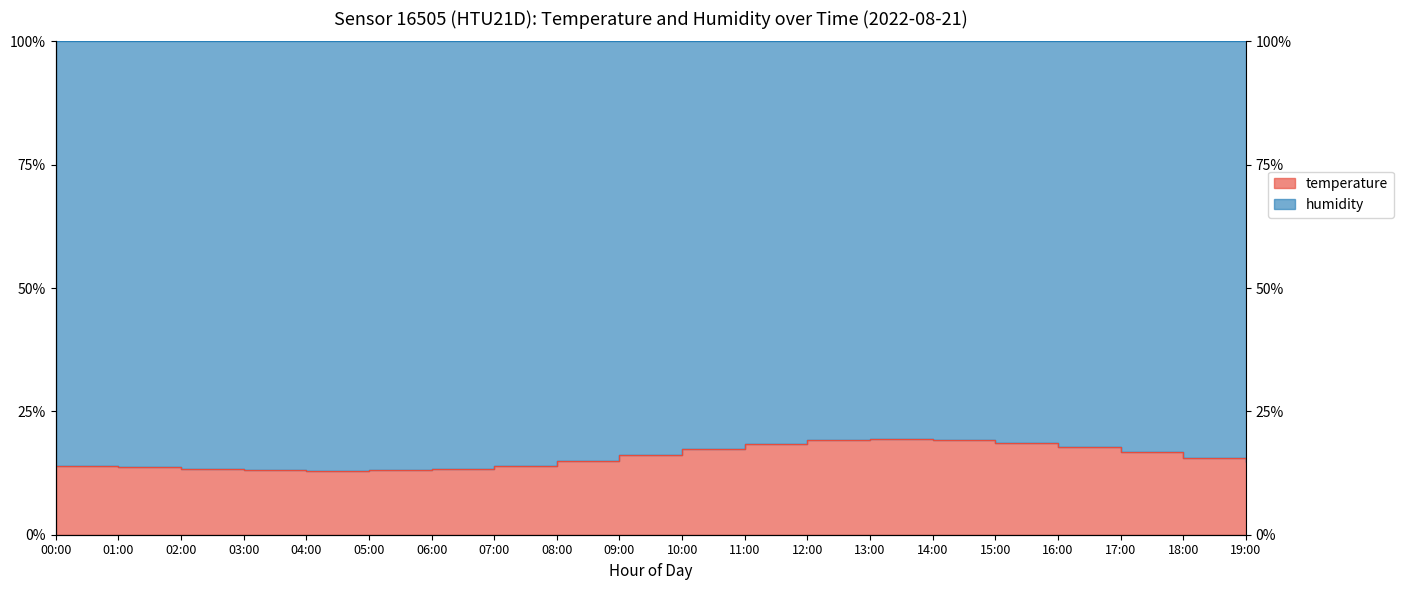

How many points are lower than both their immediate neighbors (excluding endpoints)?

1